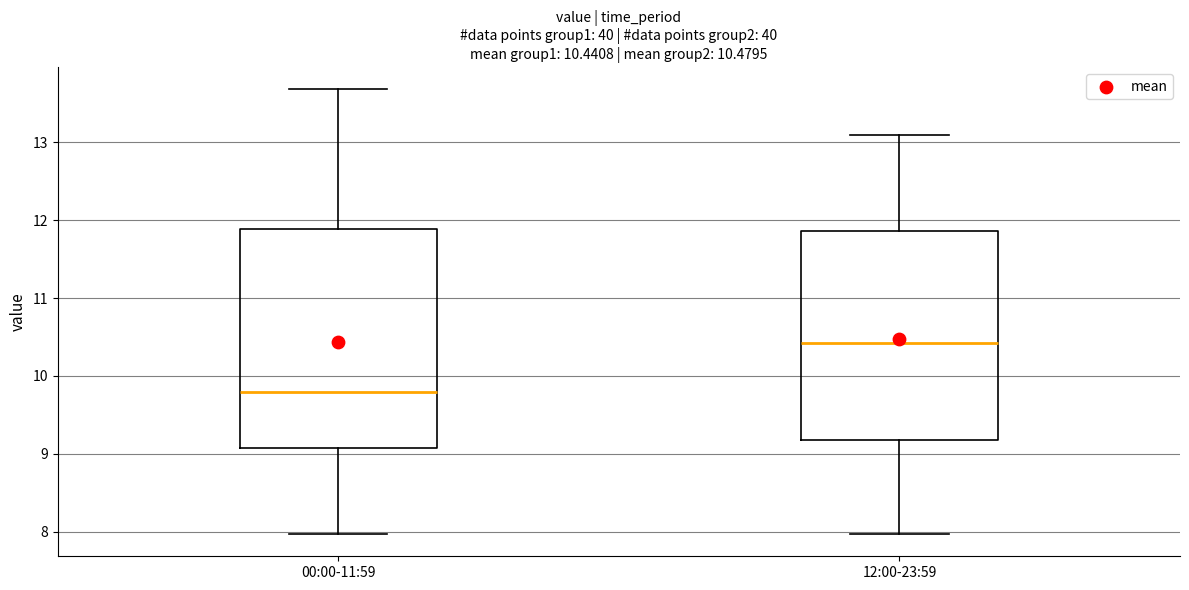

Which box has the lowest median line?

00:00-11:59